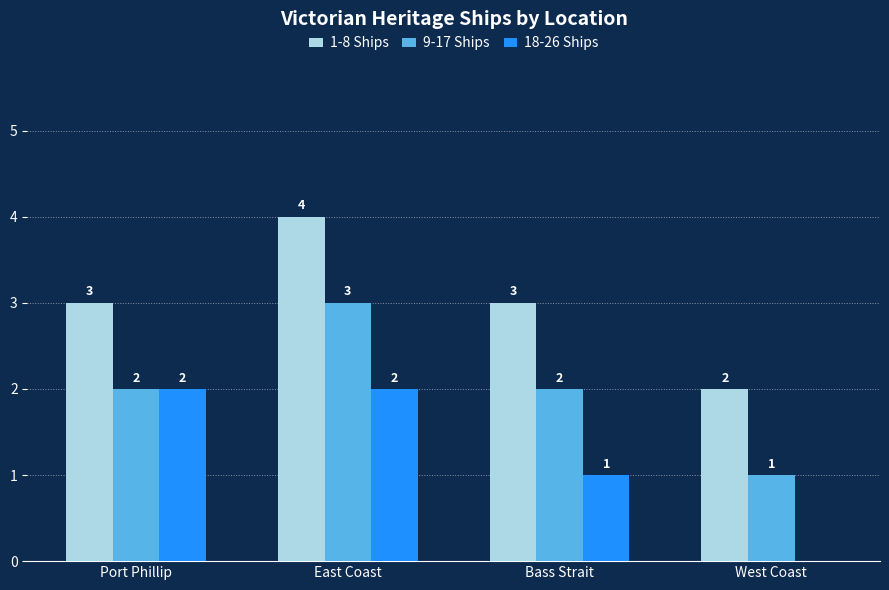

Between Port Phillip and Bass Strait, which series saw the biggest shift?

18-26 Ships